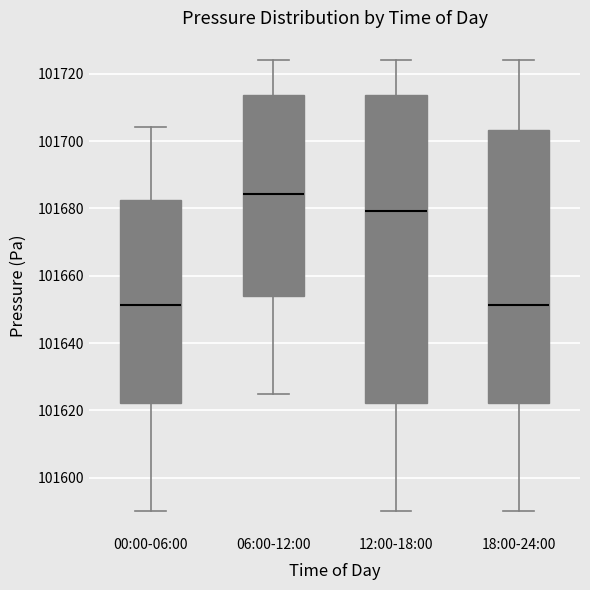

Reading left to right, read every box against the y-axis: the position of its median line, the range the box covers, and the ends of its whiskers. The values are not printed on the chart, so give them approximately, as read against the axis.

00:00-06:00: median 101652, box 101622 to 101682, whiskers 101590 to 101704
06:00-12:00: median 101684, box 101654 to 101714, whiskers 101624 to 101724
12:00-18:00: median 101680, box 101622 to 101714, whiskers 101590 to 101724
18:00-24:00: median 101652, box 101622 to 101704, whiskers 101590 to 101724